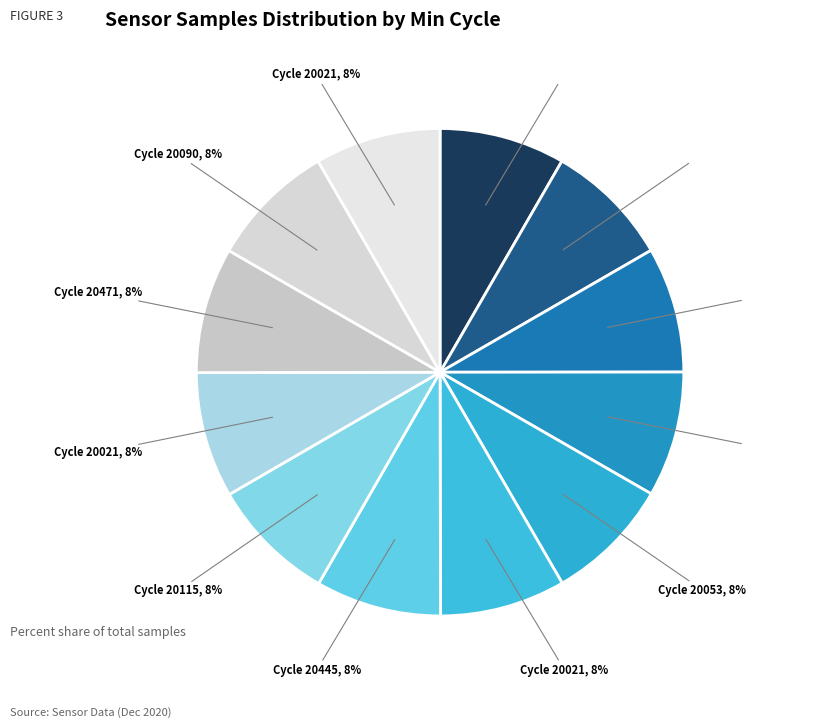

How many segments does this pie chart have?

12